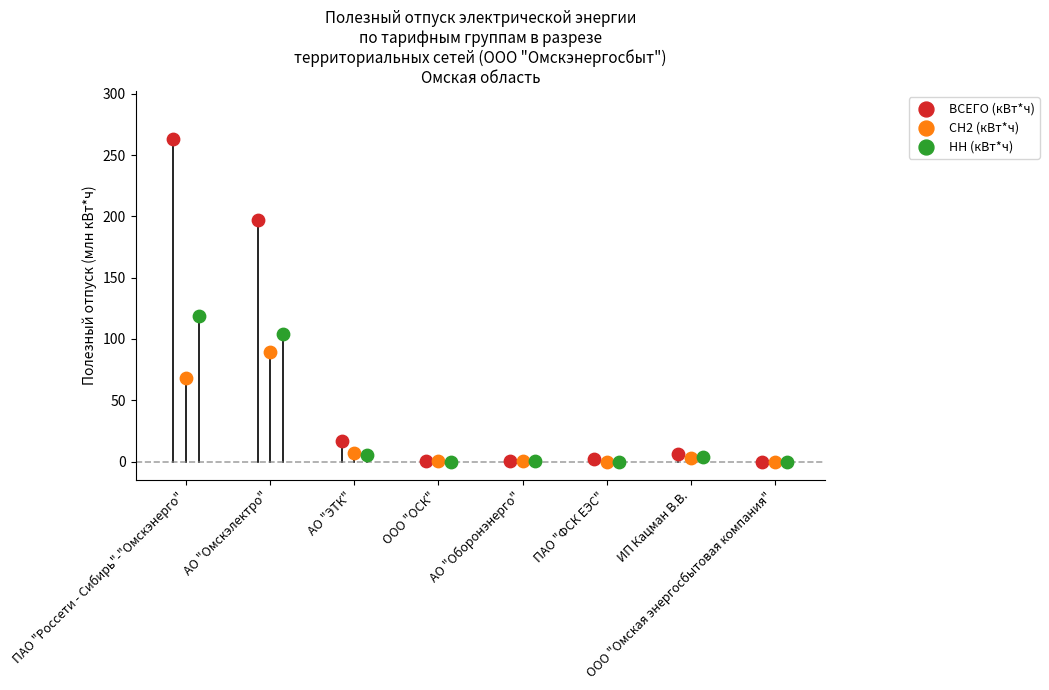

Which series contains the highest Y value?

ВСЕГО (кВт*ч)